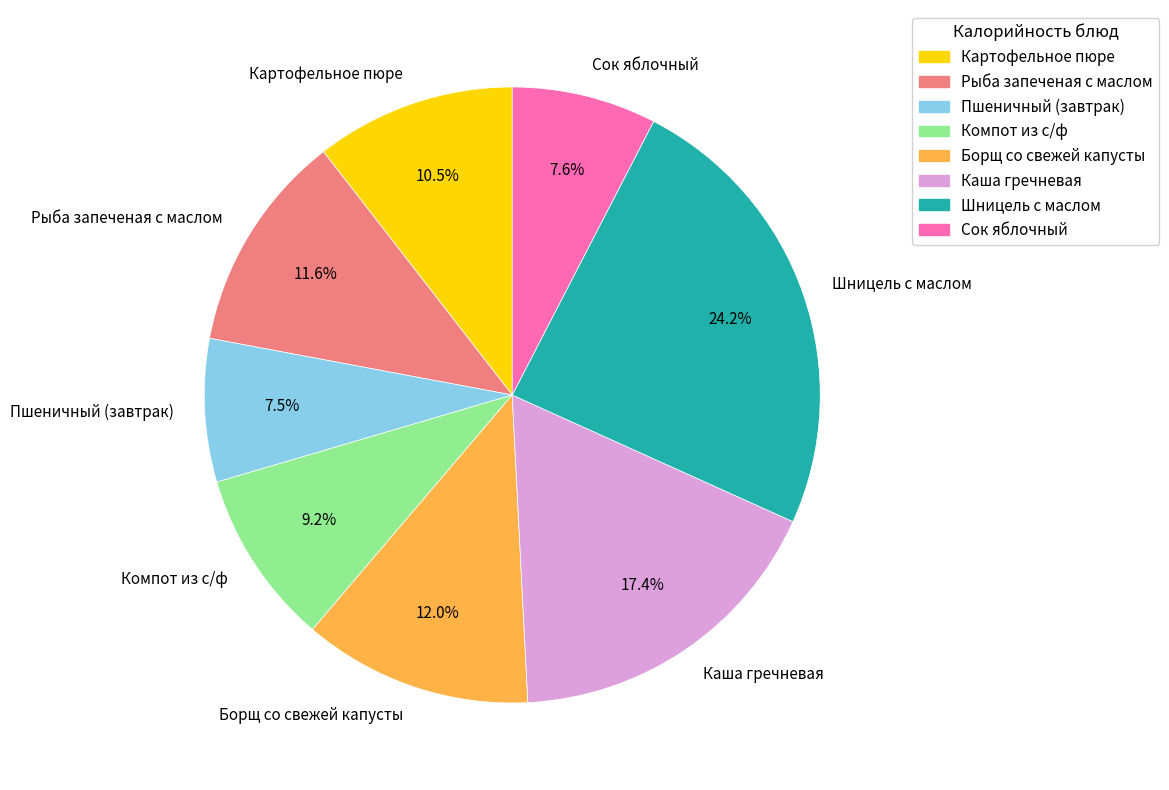

Which has a higher value, Пшеничный (завтрак) or Борщ со свежей капусты?

Борщ со свежей капусты